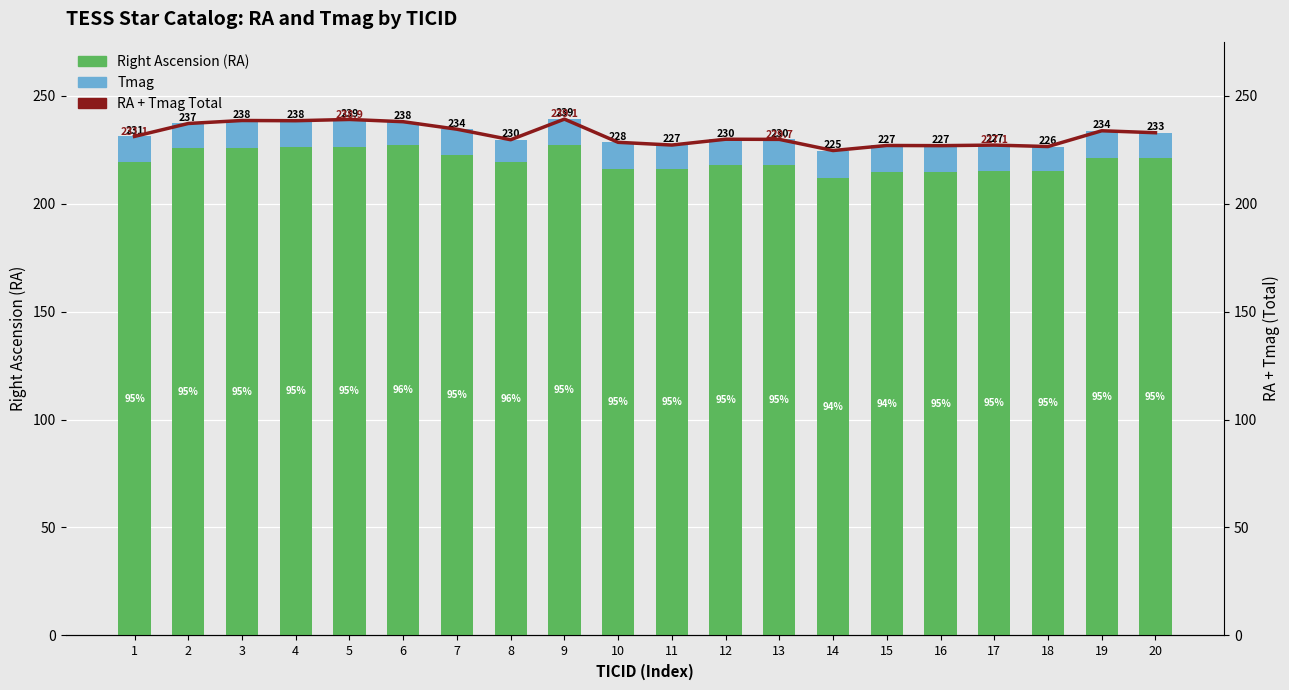

What is the difference between the RA values at 3 and 9?

1.5